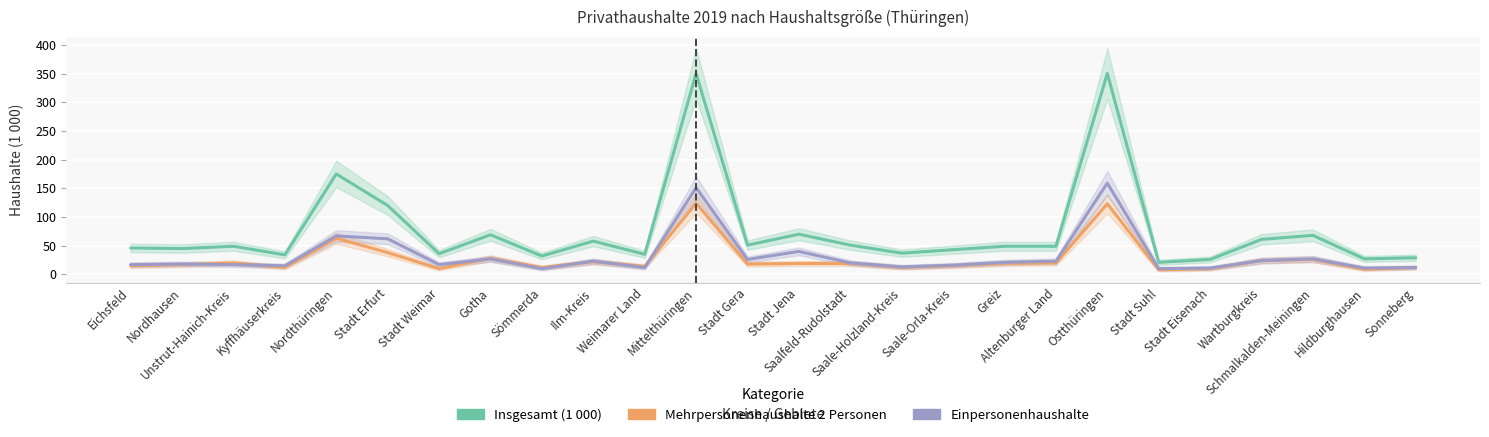

At which label is Einpersonenhaushalte closest to 84?

Nordthüringen